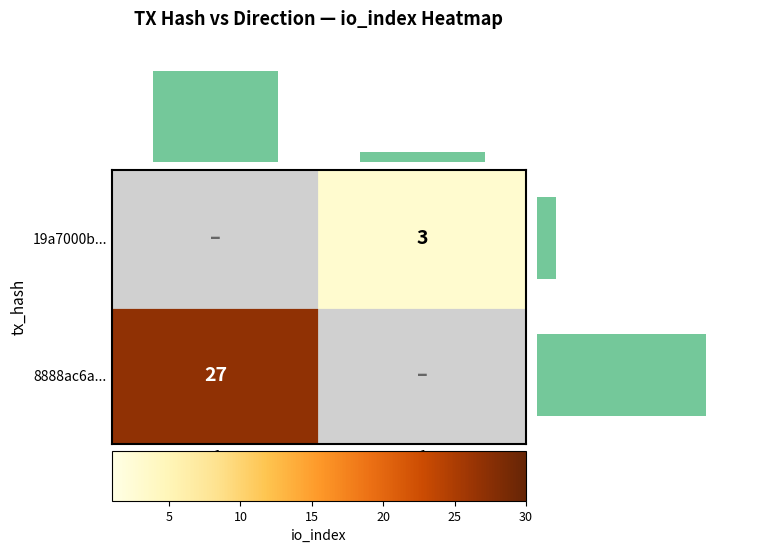

What is the average value of the col_totals series?

15